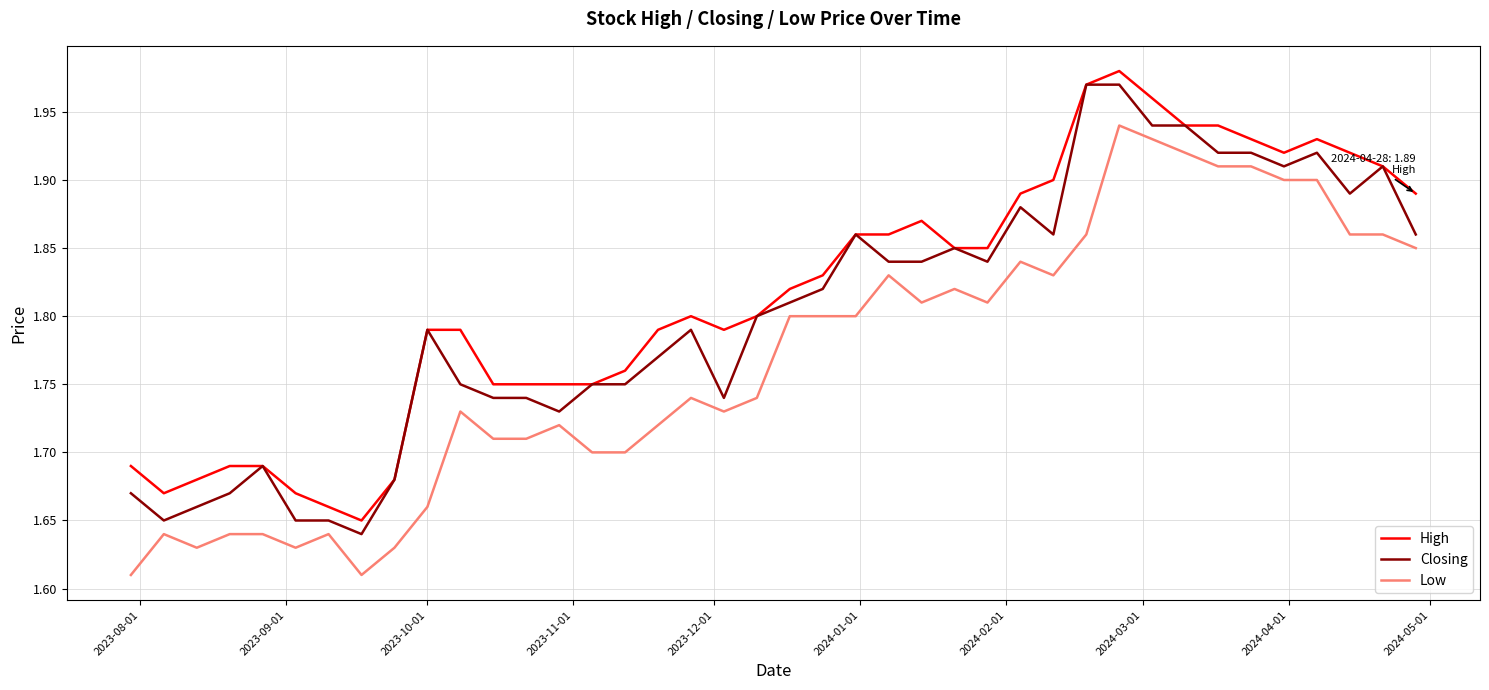

Rank the series by their average value, from highest to lowest.

High, Closing, Low